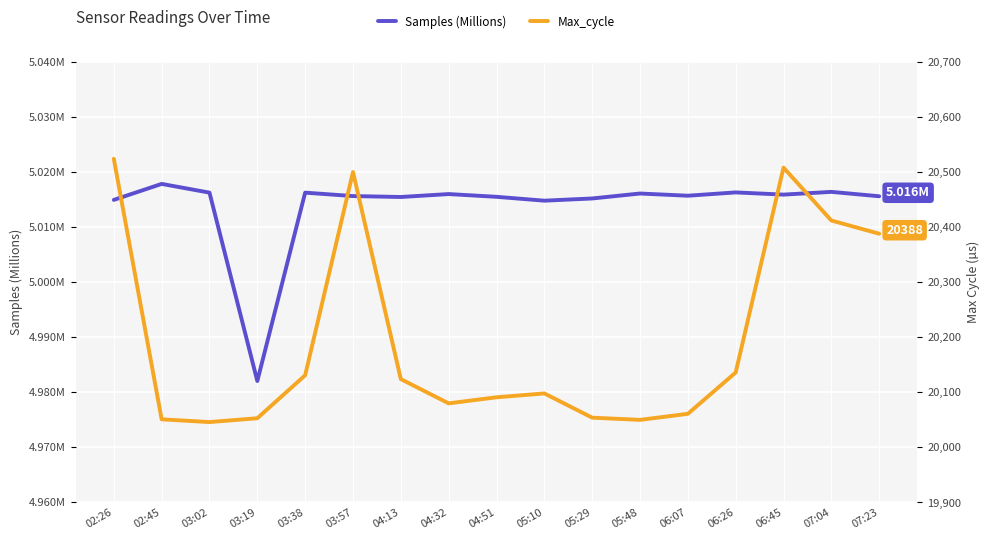

What is the difference between the maximum and minimum values in the Max_cycle series?

478.0